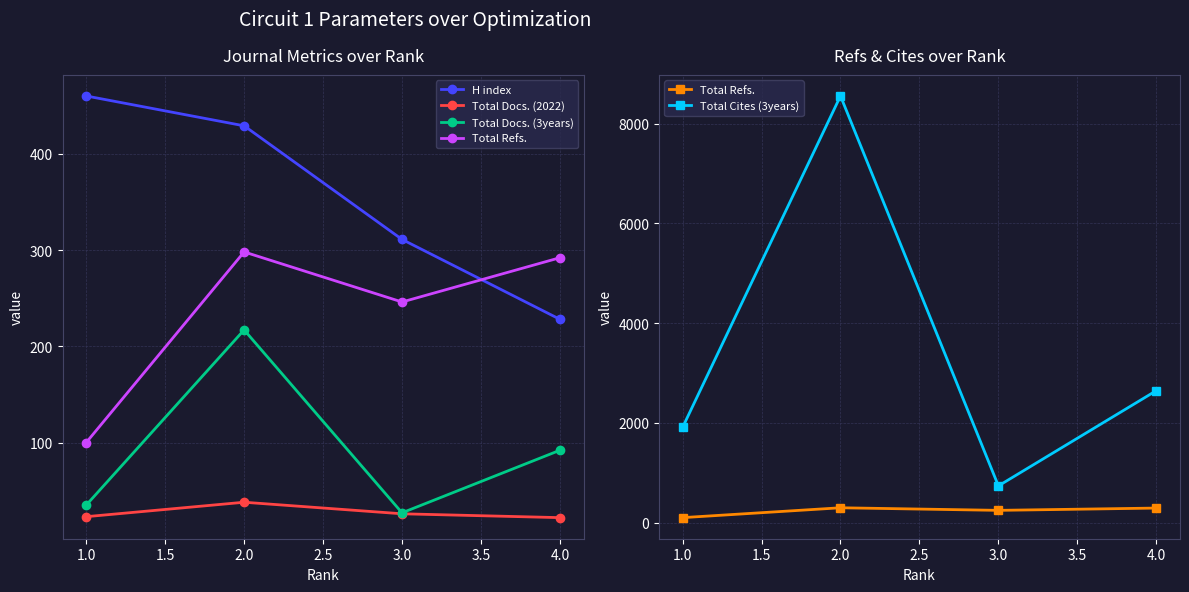

What is the highest value of the Total Cites (3years) series?

8557